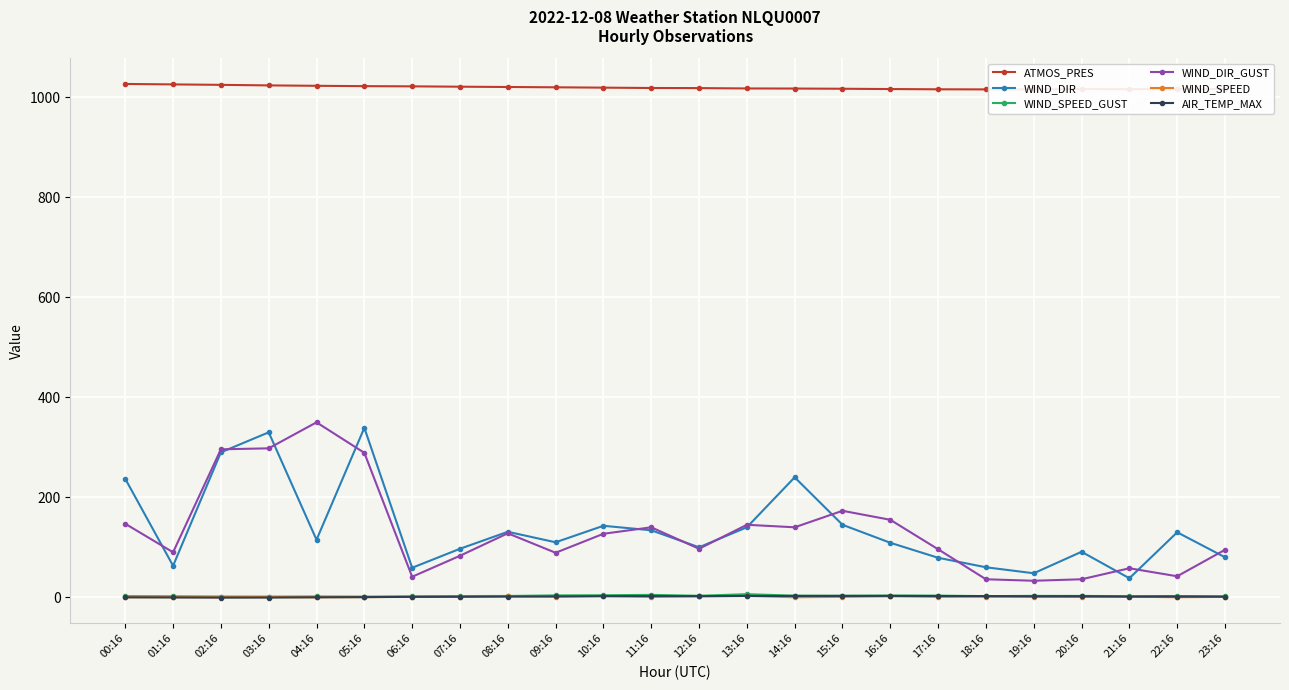

What is the maximum value for ATMOS_PRES?

1027.1